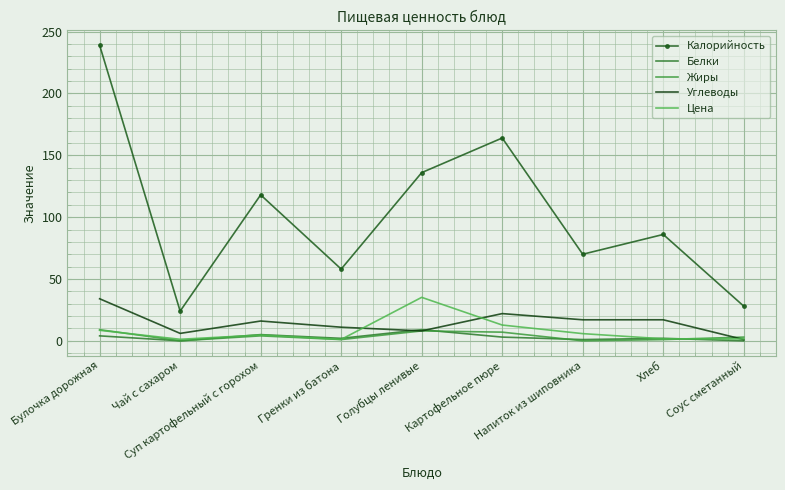

The Жиры series shows -3.9 at Напиток из шиповника. True or false?

False